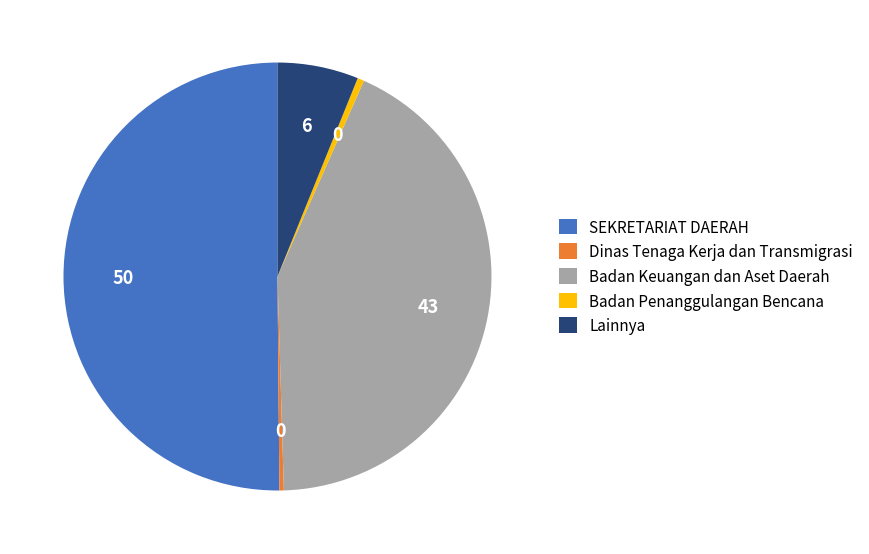

Which category has the biggest portion of the pie?

SEKRETARIAT DAERAH